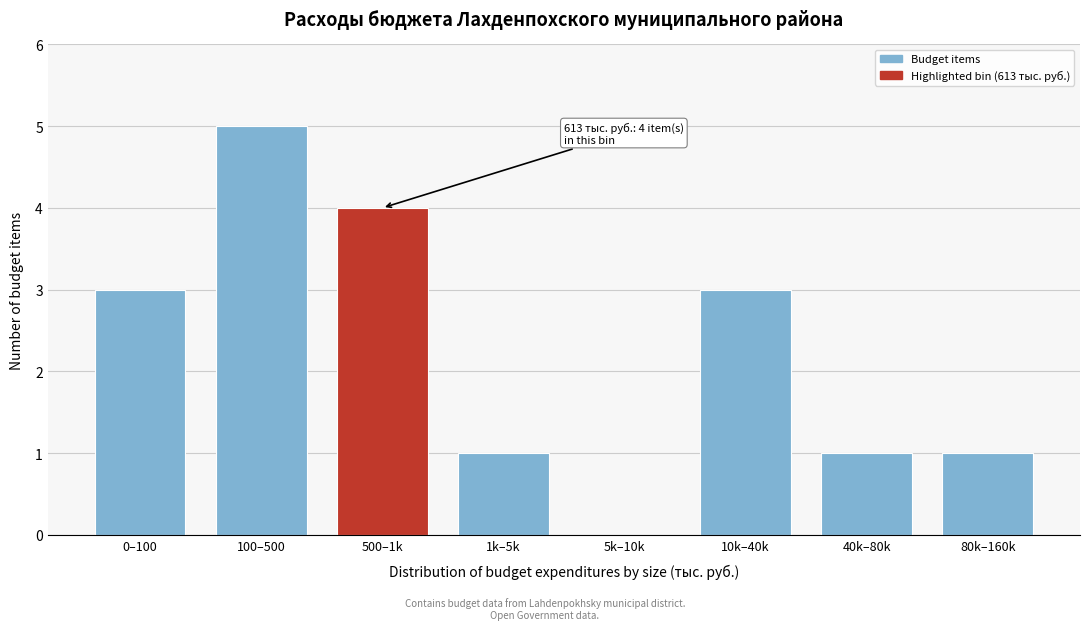

Reading left to right, extract all data points from this chart.

0–100=3	100–500=5	500–1k=4	1k–5k=1	5k–10k=0	10k–40k=3	40k–80k=1	80k–160k=1